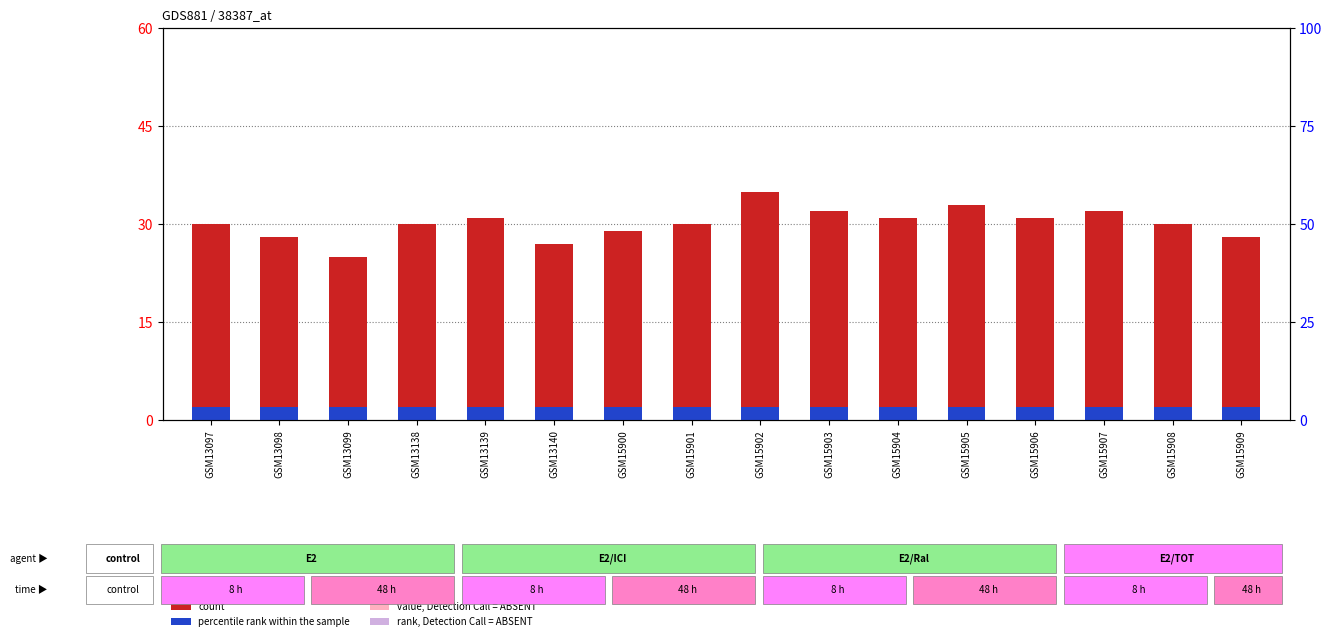

Which series has the largest total across all categories?

count